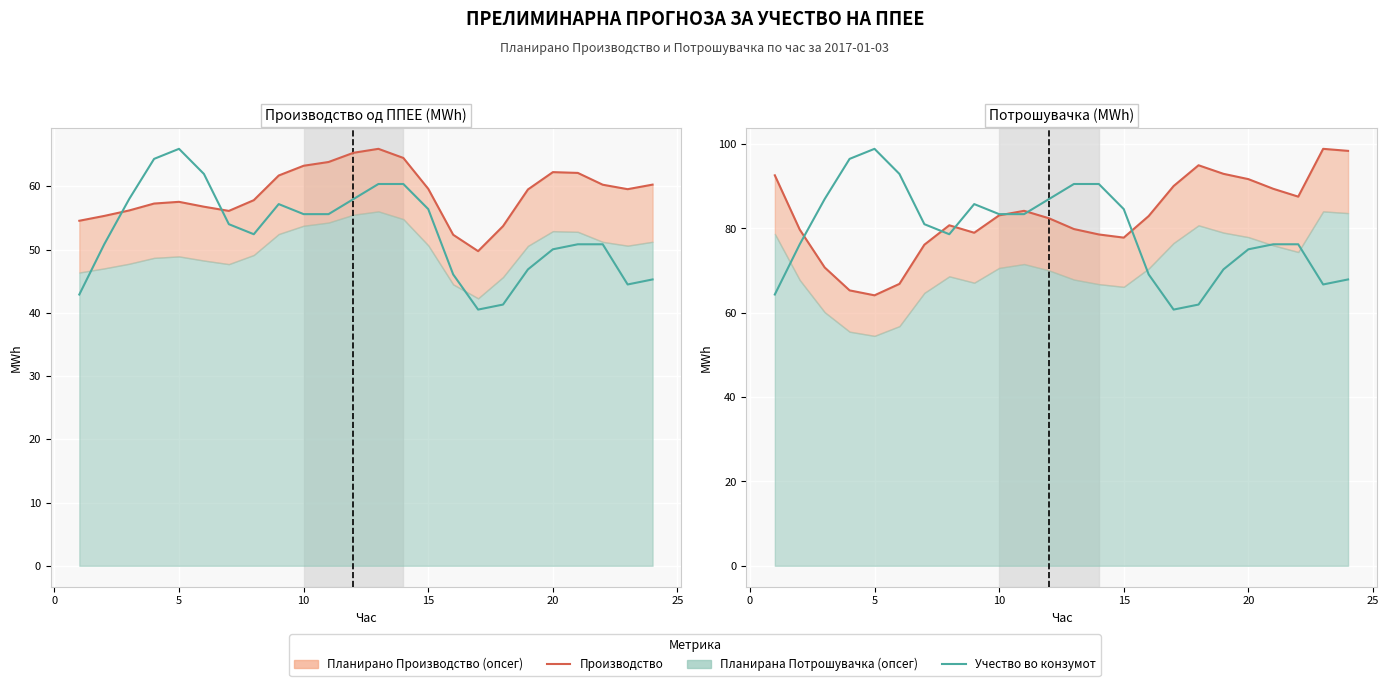

How many interior local valleys does the Планирано Производство series have?

4